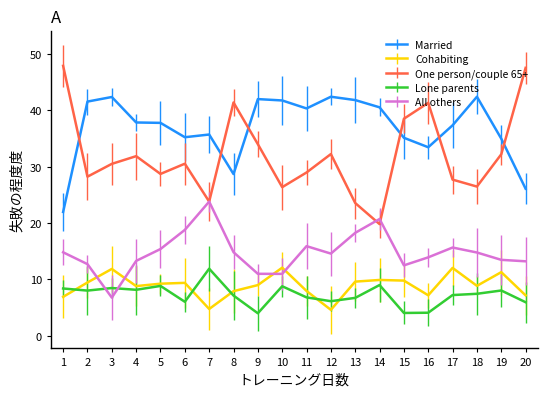

True or false: One person/couple 65+ and Married cross at least once.

True